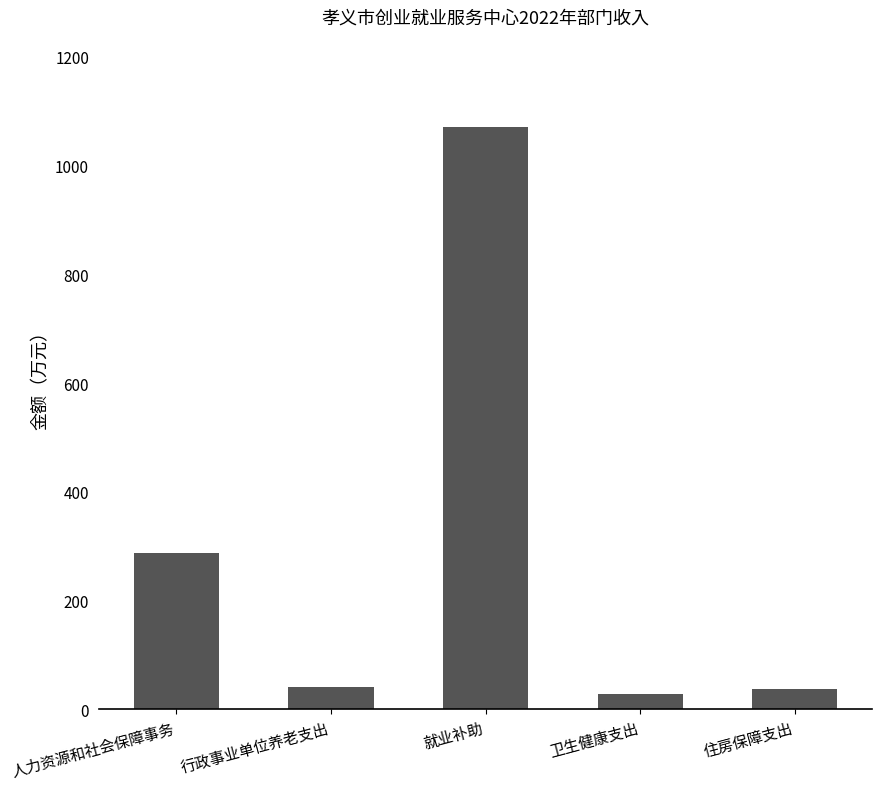

What is the difference between the second highest and second lowest values?

250.3